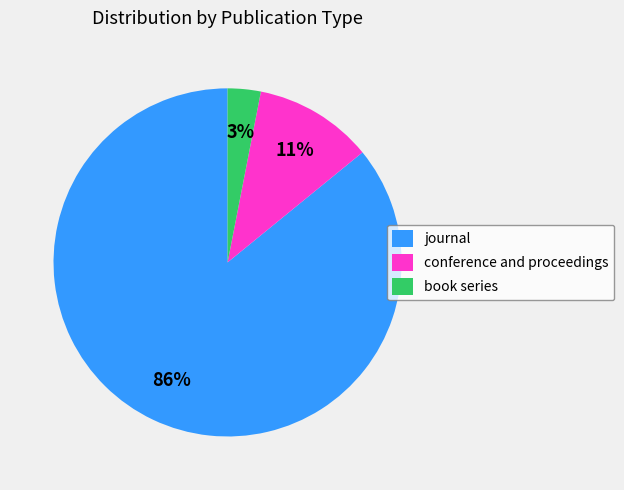

What is the ratio of the value at book series to the value at conference and proceedings?

0.3